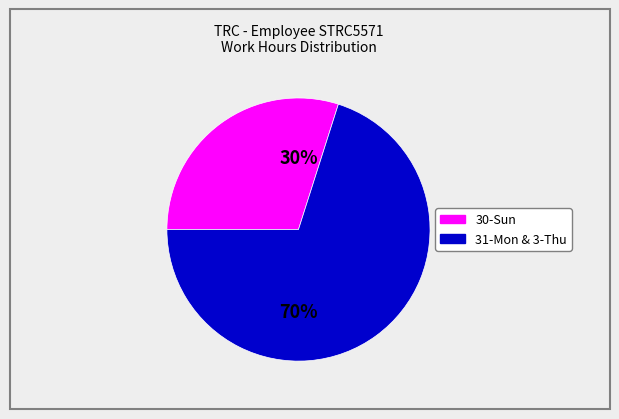

To the nearest percent, what is the average slice percentage?

50%